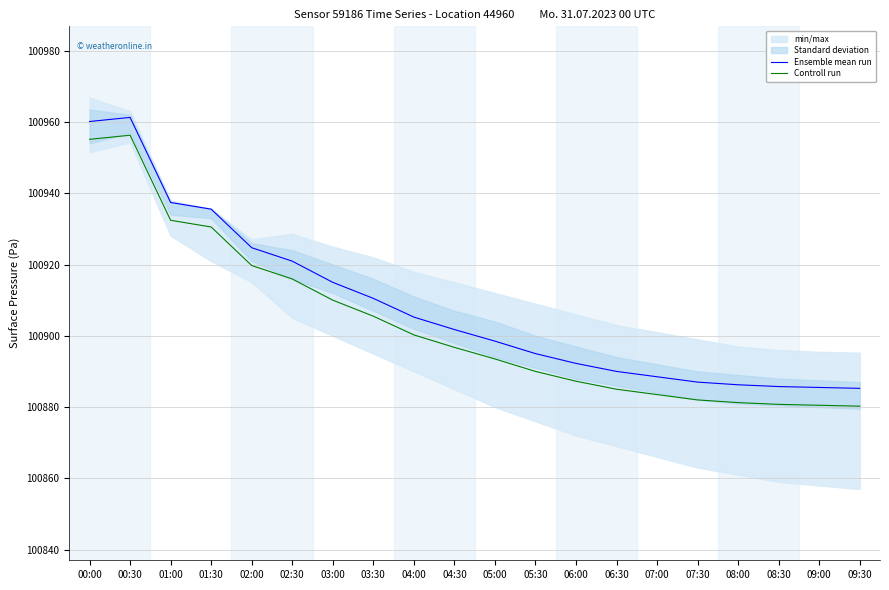

At which label does Ensemble mean run first exceed 100901?

00:00